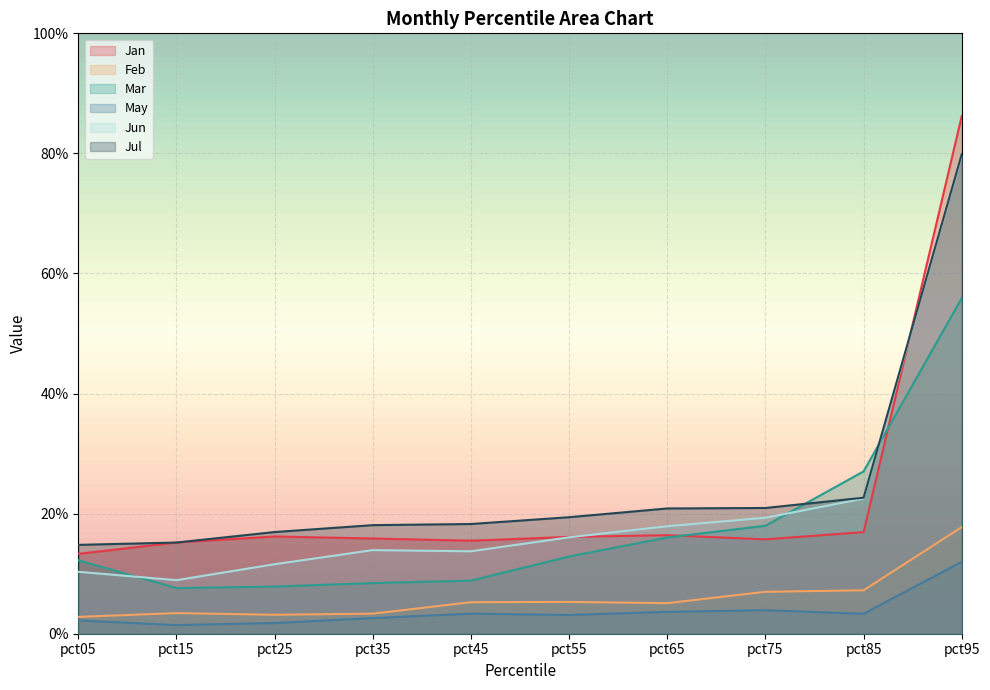

True or false: Mar has a value of 0.1 at pct45.

True